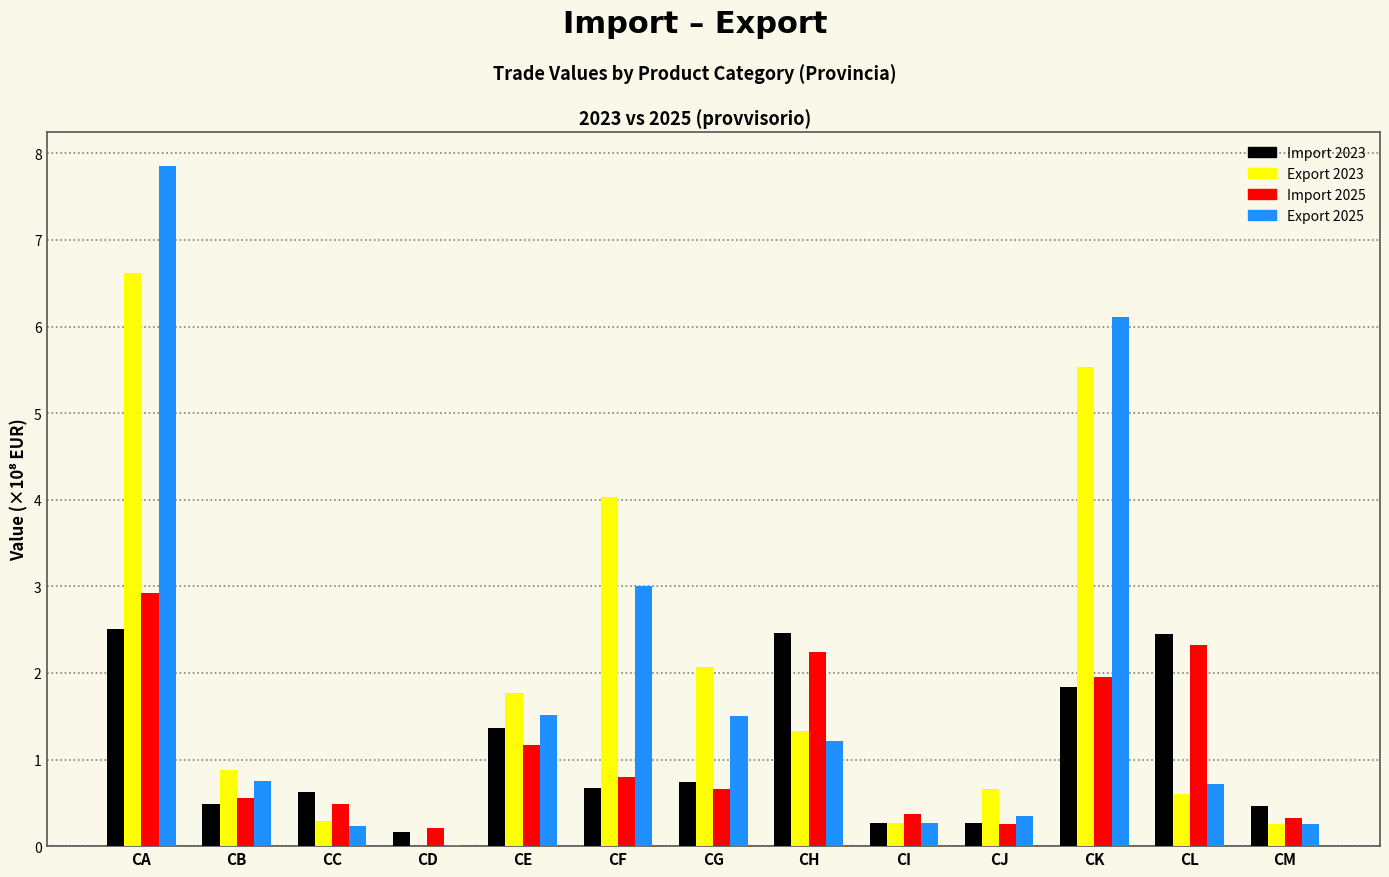

The Import 2025 series shows 0.6 at CB. True or false?

True